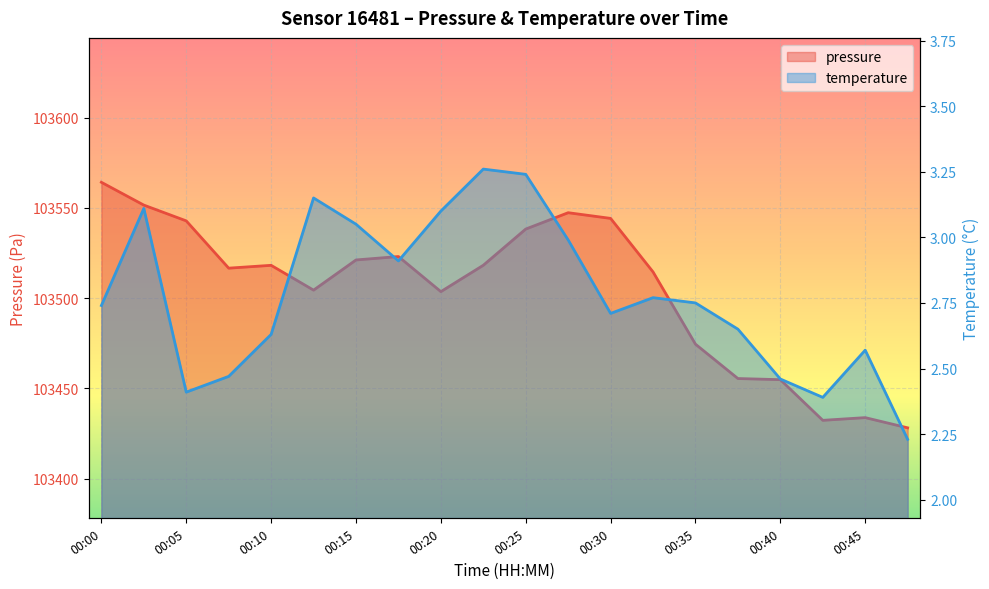

Reading left to right, what are all the values shown in this chart?

pressure: 00:00=103564.2	00:03=103551.5	00:05=103542.8	00:08=103516.6	00:10=103518.2	00:13=103504.4	00:15=103521.1	00:18=103523.0	00:20=103503.6	00:22=103518.2	00:25=103538.2	00:27=103547.3	00:30=103544.2	00:32=103514.5	00:35=103474.5	00:37=103455.4	00:40=103454.8	00:42=103432.3	00:45=103433.8	00:47=103428.1
temperature: 00:00=2.7	00:03=3.1	00:05=2.4	00:08=2.5	00:10=2.6	00:13=3.1	00:15=3.0	00:18=2.9	00:20=3.1	00:22=3.3	00:25=3.2	00:27=3.0	00:30=2.7	00:32=2.8	00:35=2.8	00:37=2.6	00:40=2.5	00:42=2.4	00:45=2.6	00:47=2.2